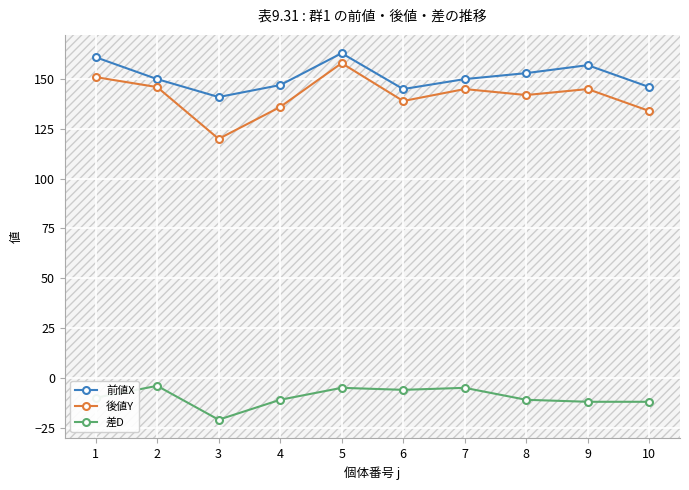

What is the approximate value of 差D at 9?

-12